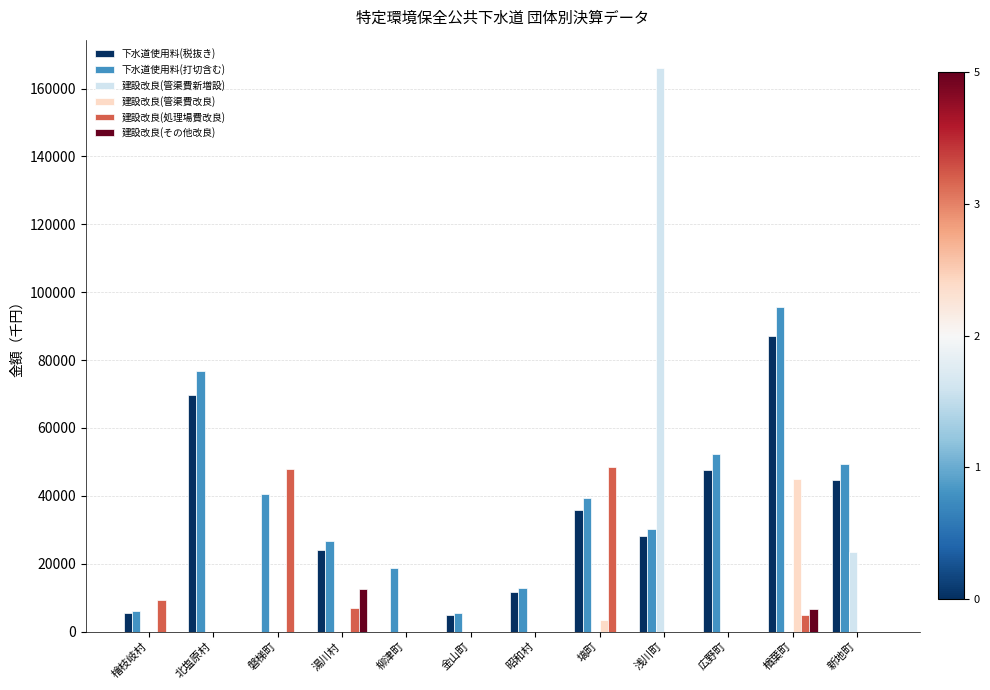

What is the total value across all series at 檜枝岐村?

20838